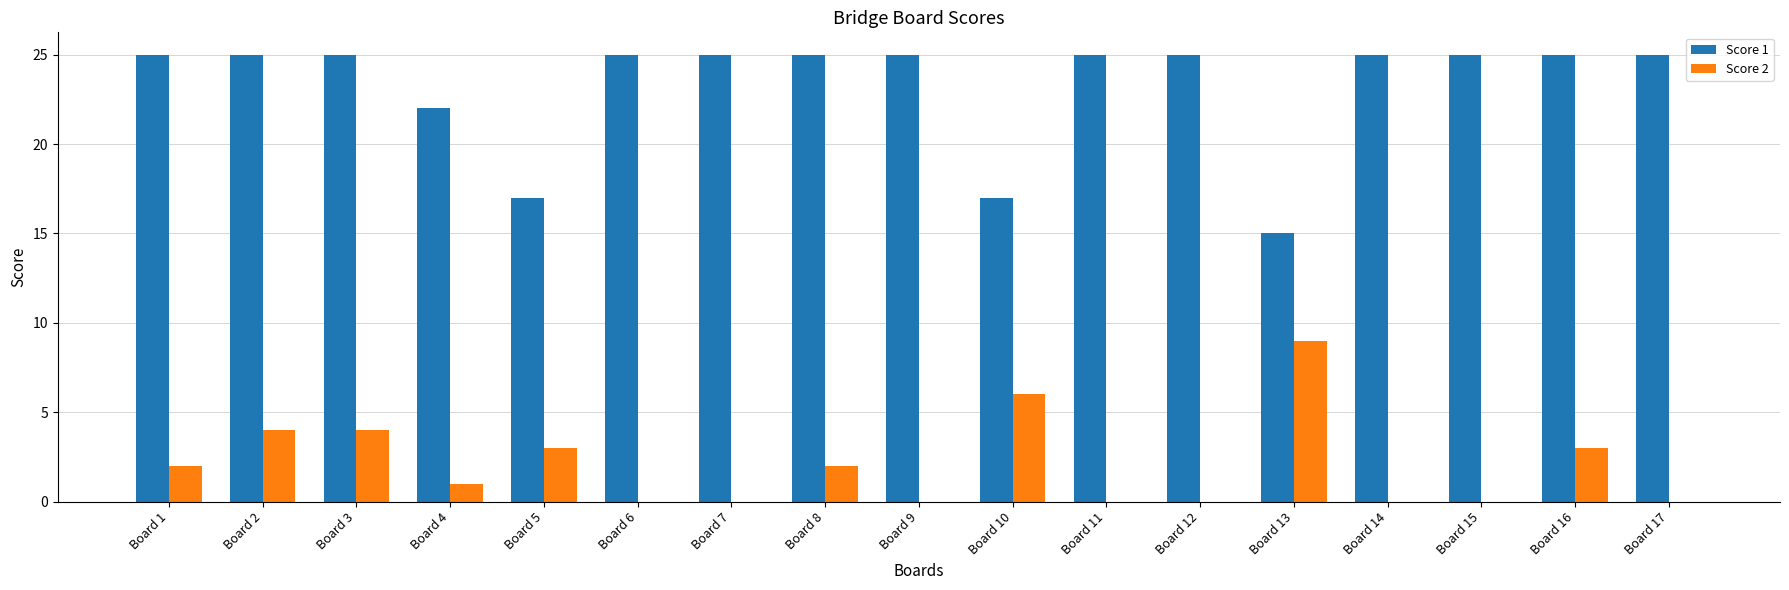

What is the maximum value shown in the chart?

25